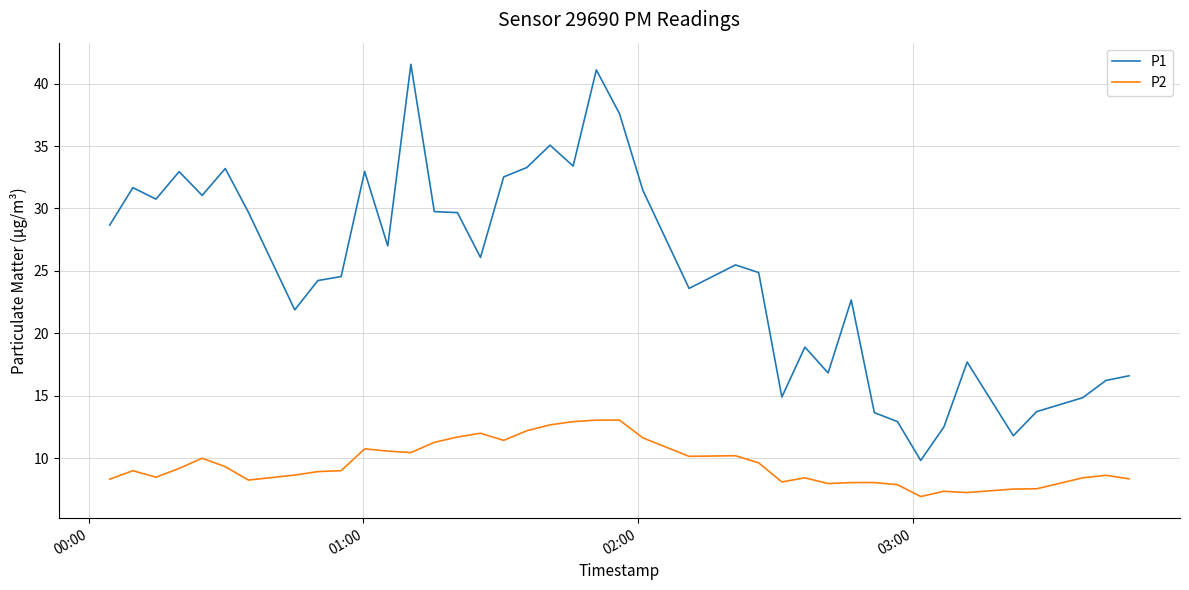

What is the maximum value for P2?

13.1